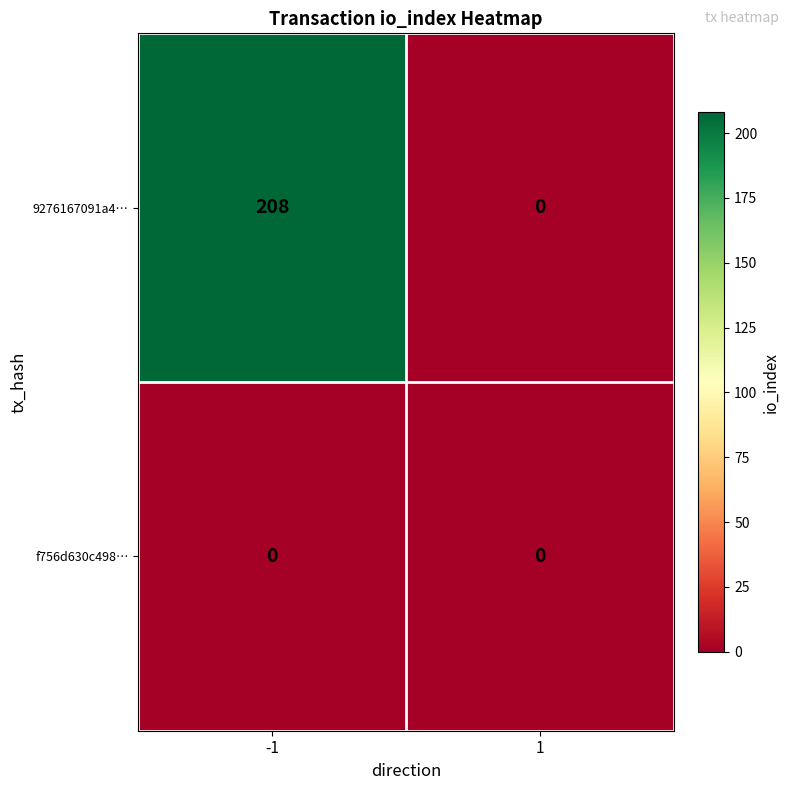

Rank the categories by 9276167091a4… value from lowest to highest.

1, -1